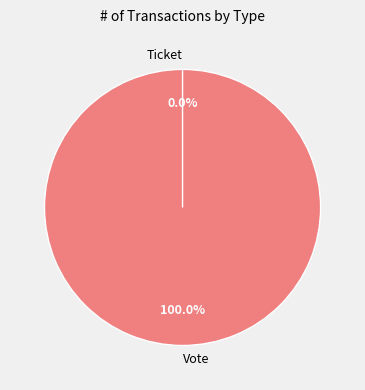

How many segments does this pie chart have?

2